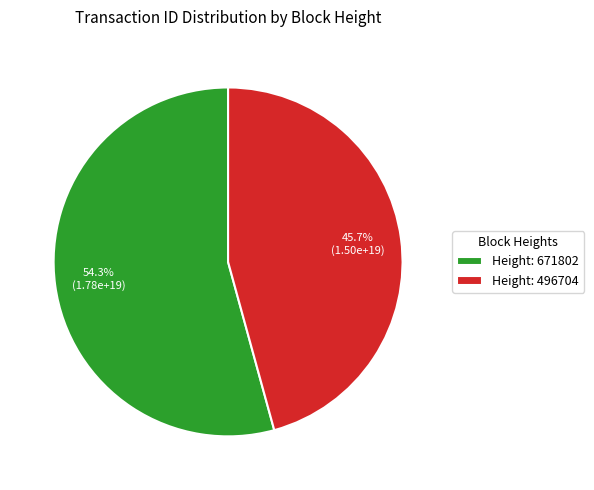

Which category has the biggest portion of the pie?

Height: 671802